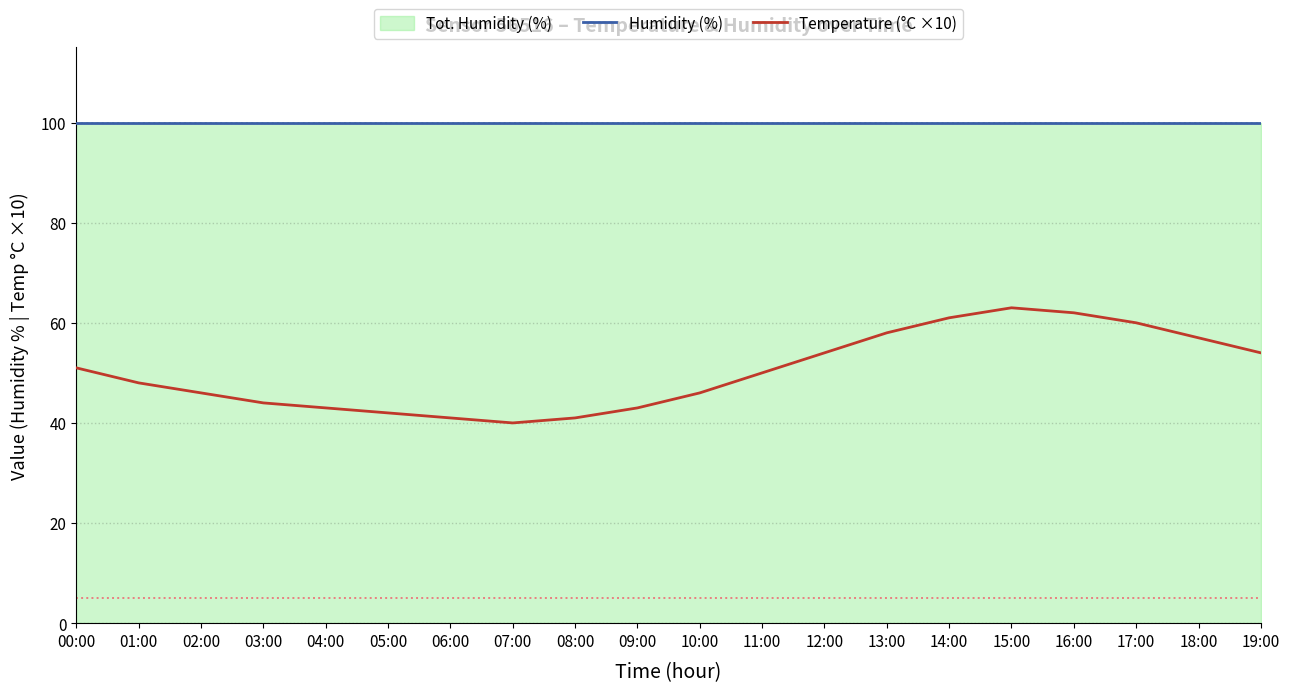

What is the sum of all Humidity (%) values?

1998.0